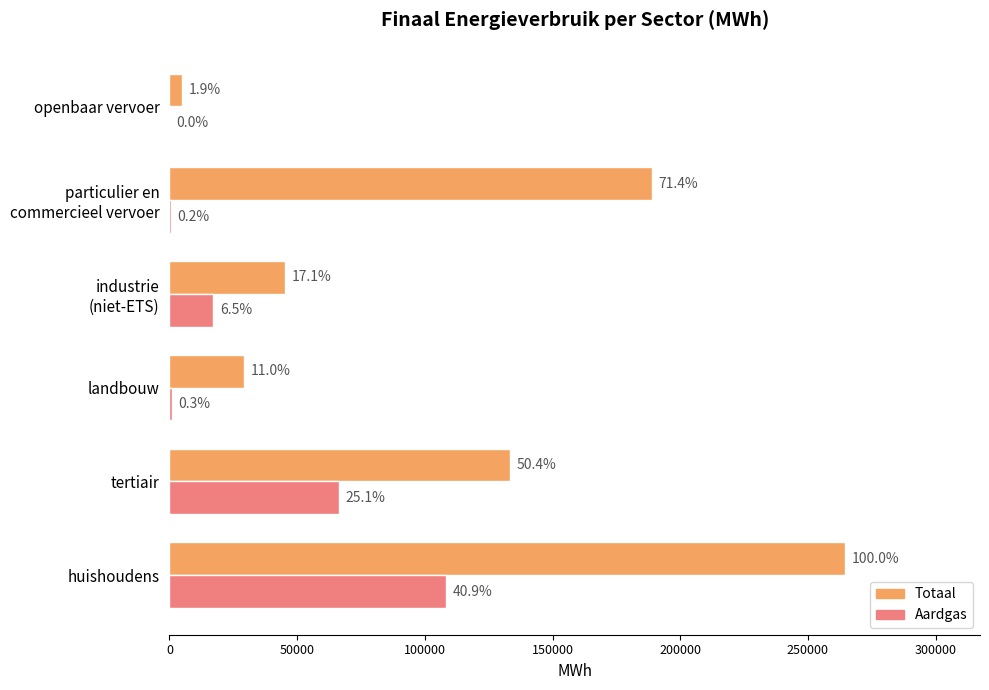

What are all the series names shown in the legend?

Totaal, Aardgas